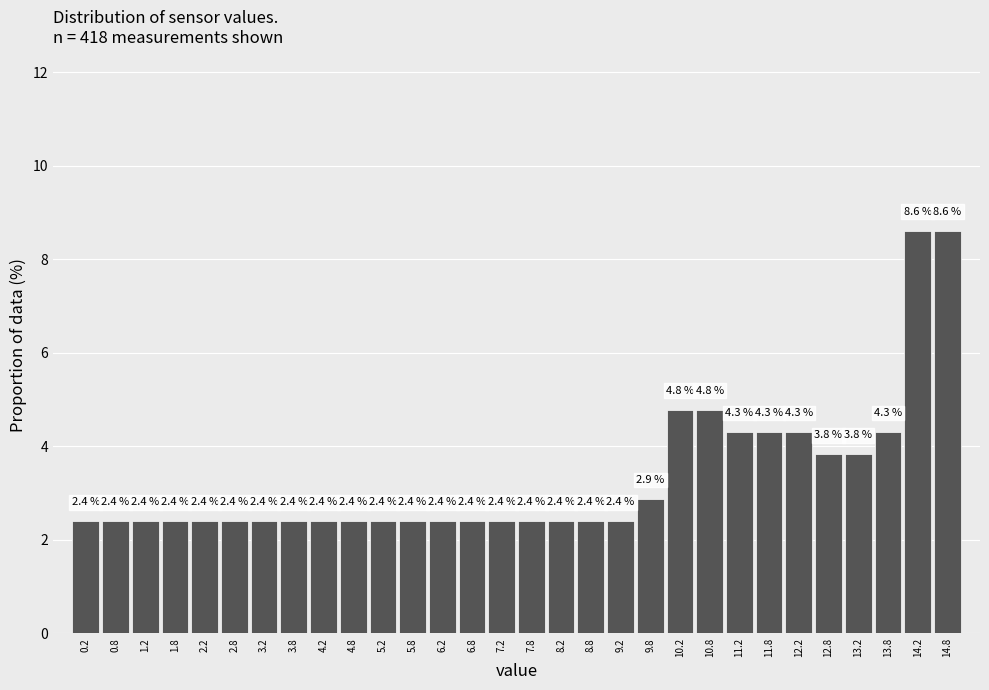

How tall is the bar that spans 2.5 to 3.0 on the x-axis?

2.4